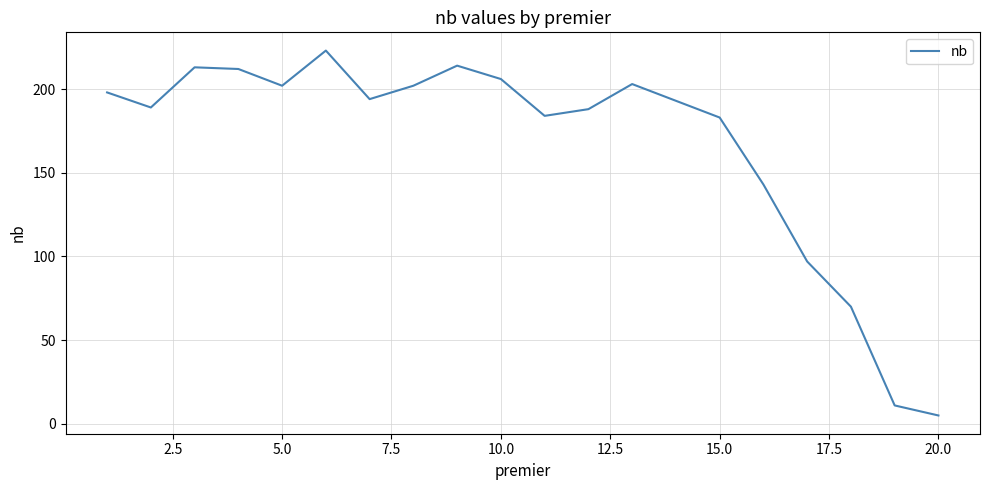

What is the smallest value displayed?

5